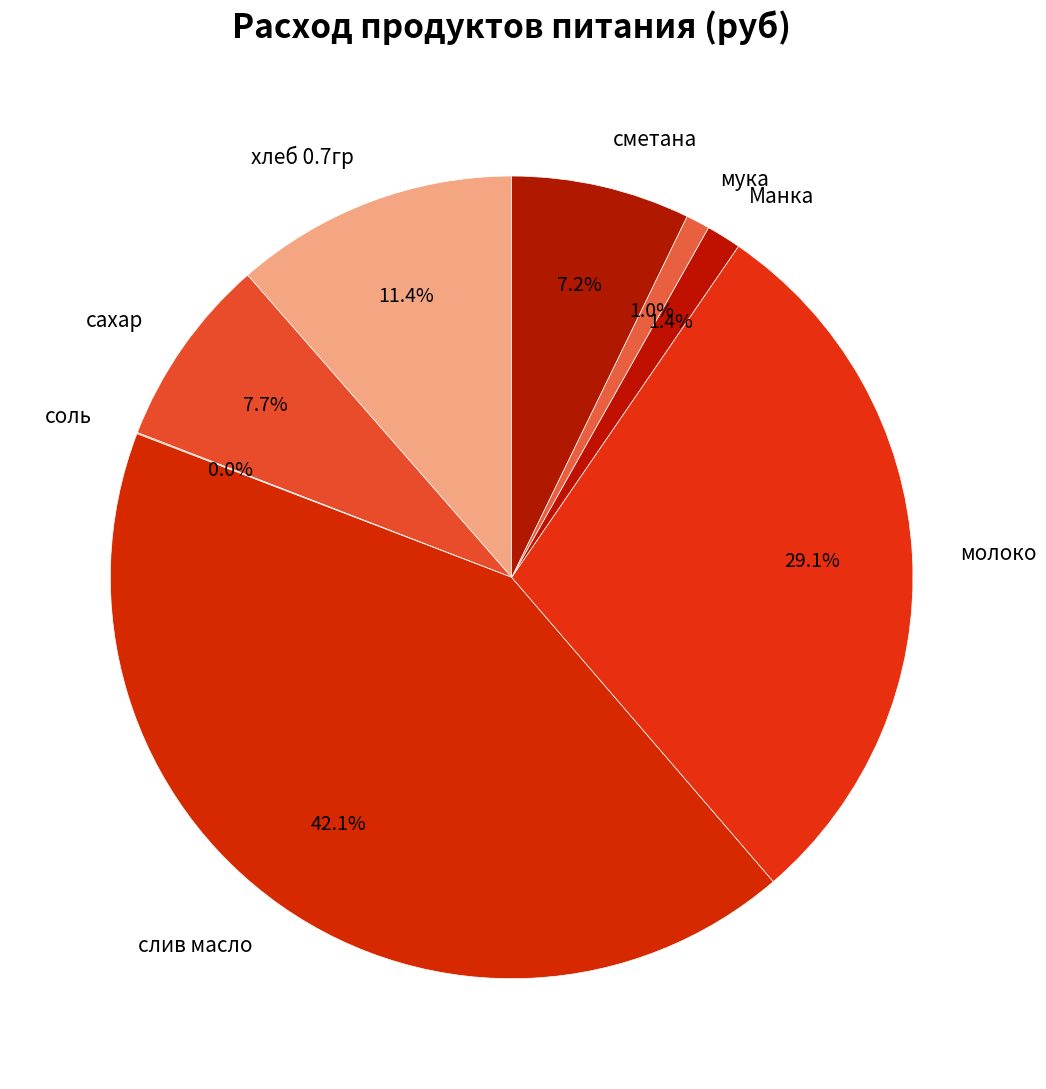

What is the ratio of the value at сметана to the value at сахар?

0.9